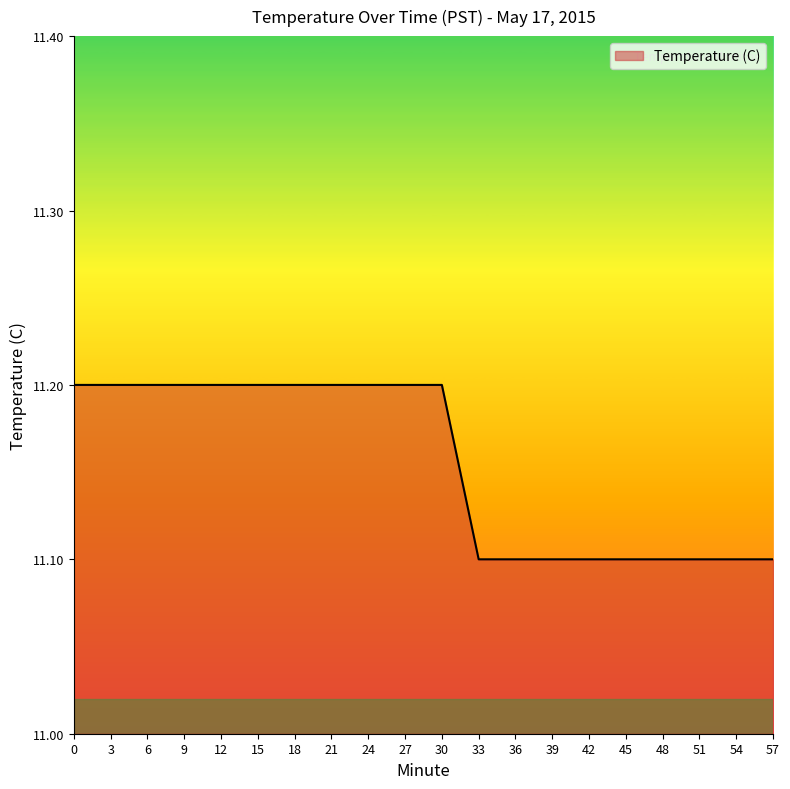

How many lines are shown in the chart?

1